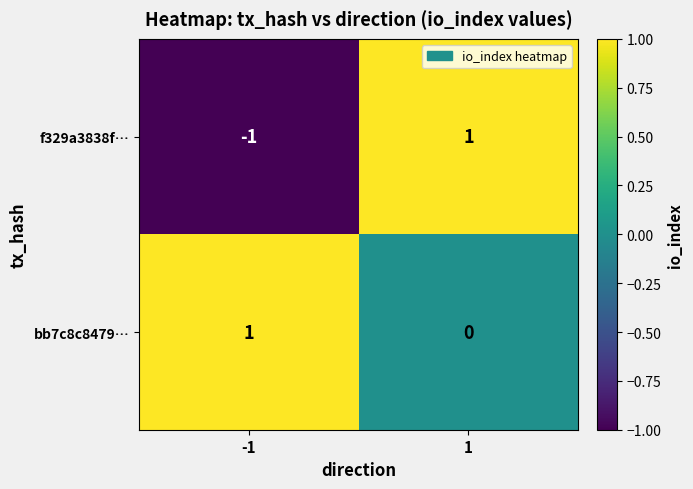

Count the number of categories in the chart.

2